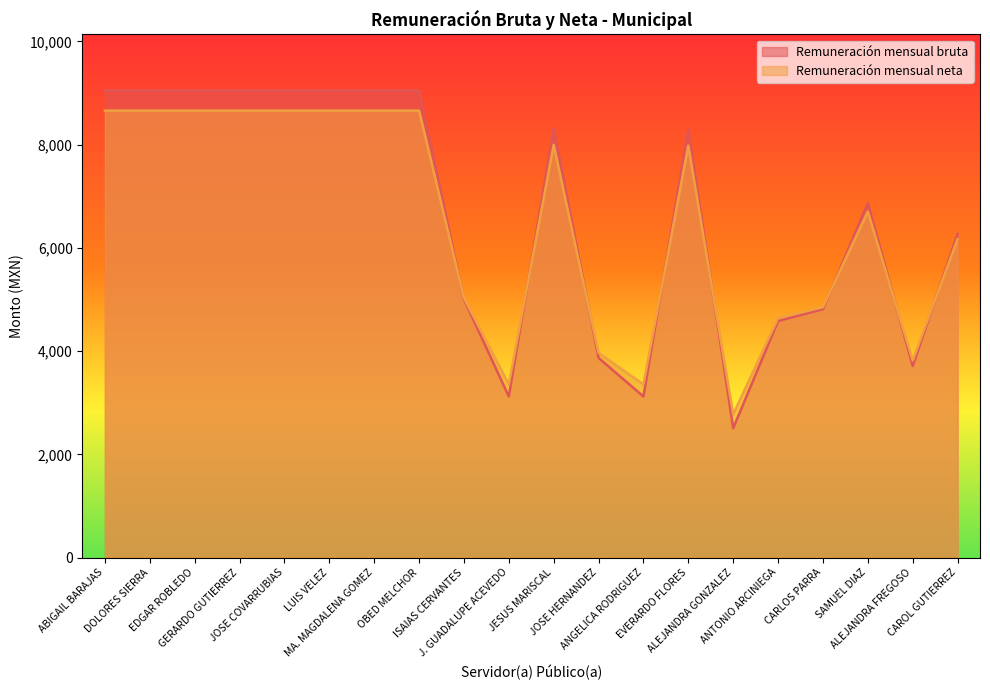

What is the value of the Remuneración mensual neta point at the 4th from the left?

8659.0